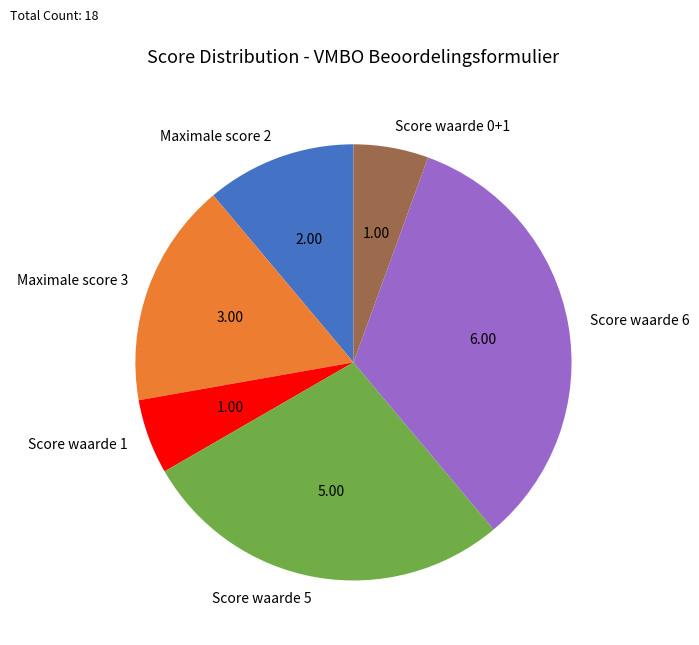

Is there a majority slice in this chart?

No